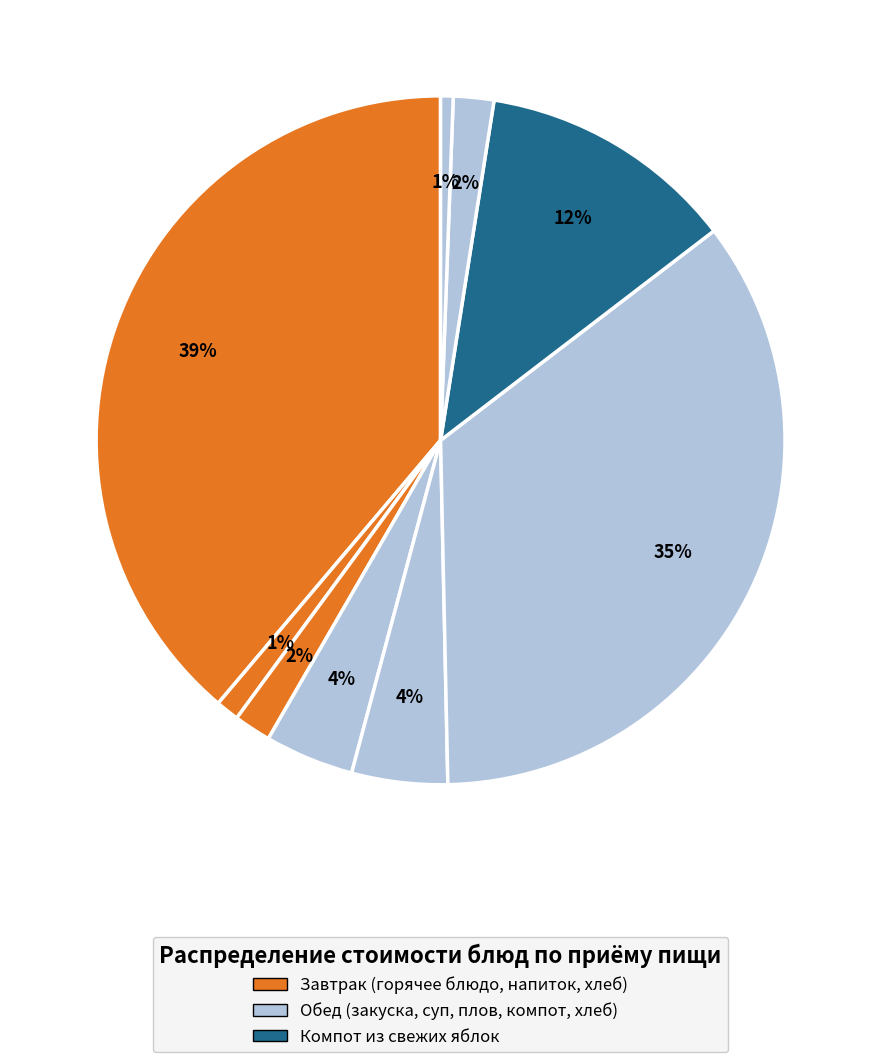

Count the number of slices in the pie.

9